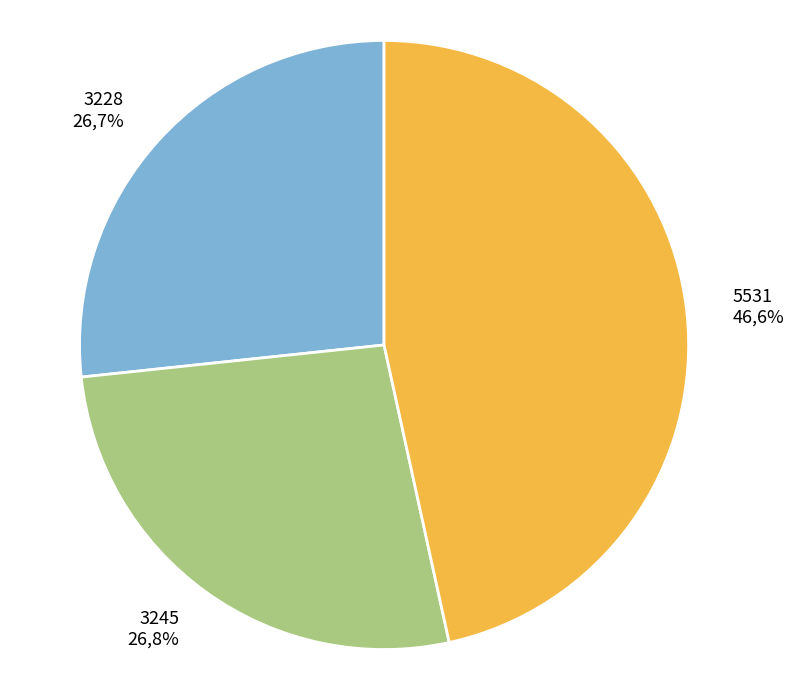

Is it true that 5531 is 53% of the pie?

False